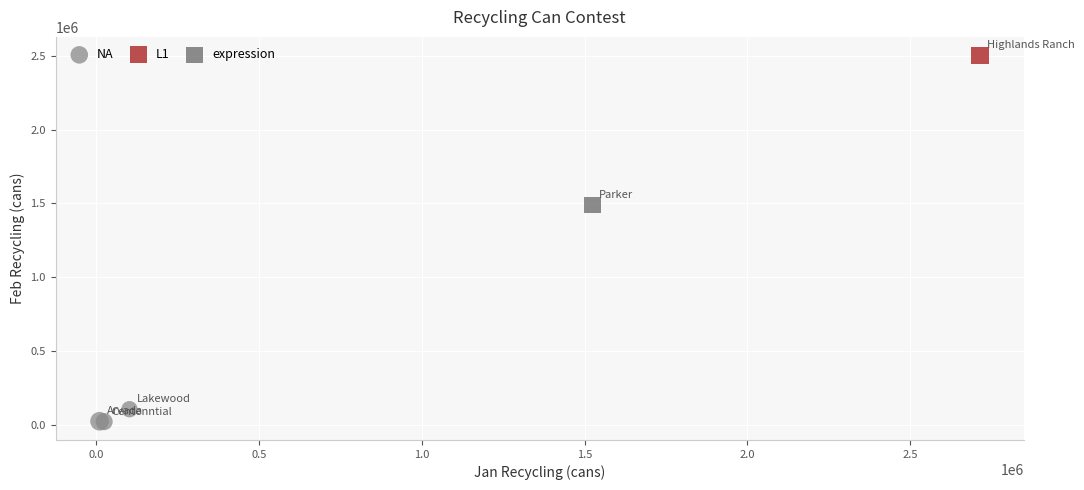

What are all the series names shown in the legend?

NA, L1, expression